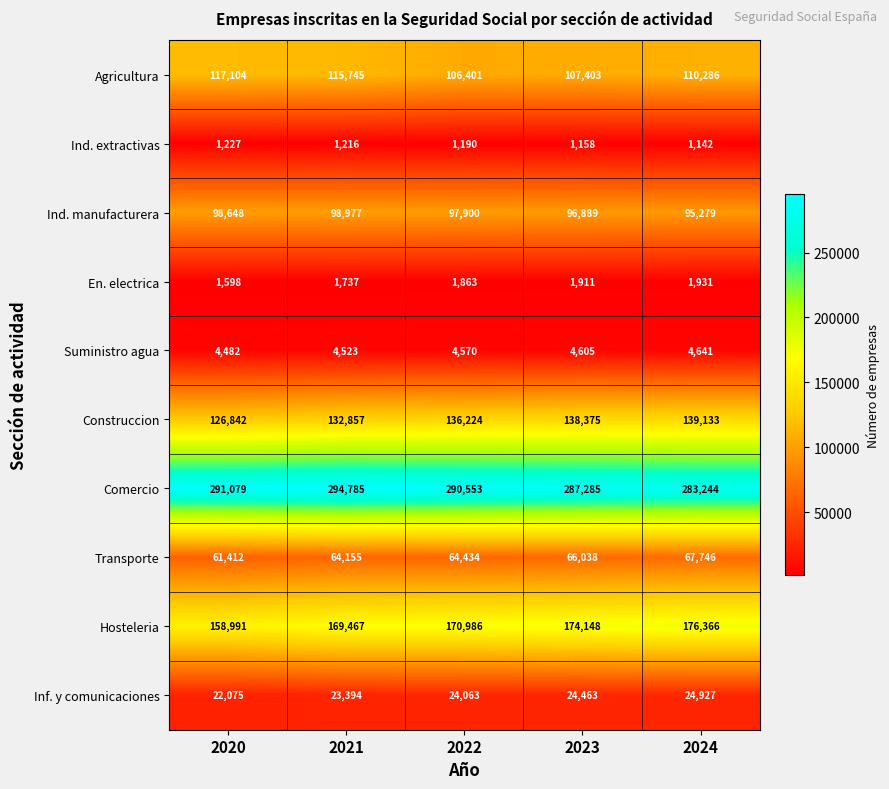

Which series changed the most between 2020 and 2021?

Hosteleria